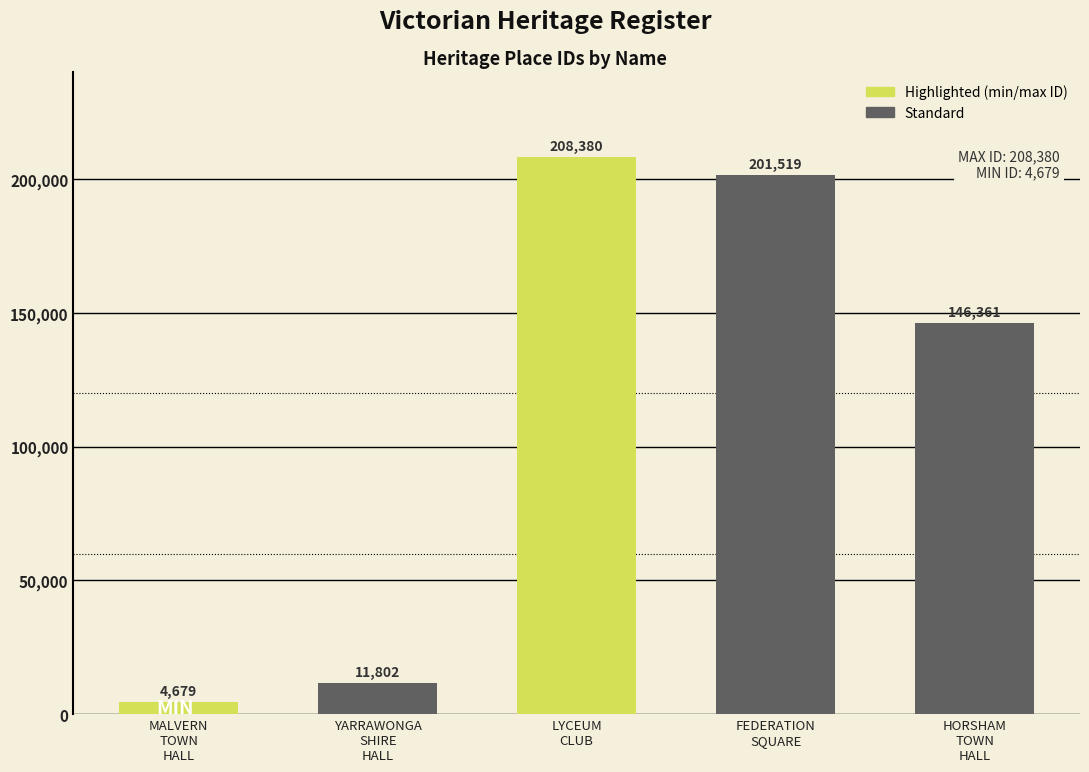

What is the difference between the second highest and minimum values?

196840